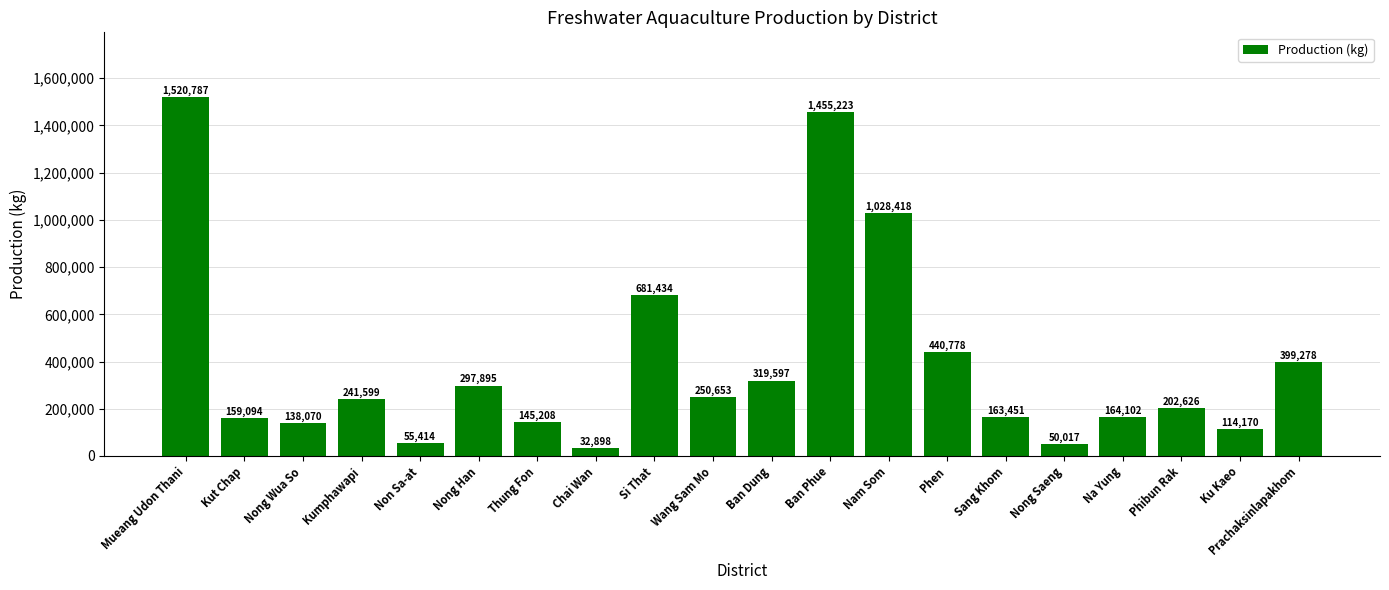

The value at Nam Som is 1028418.2. True or false?

True